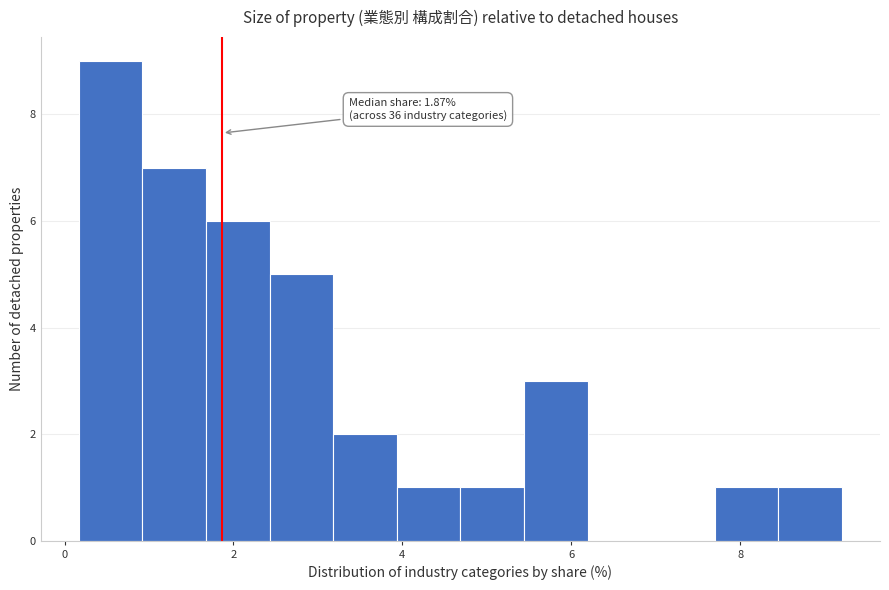

Read against the x-axis, roughly where is the centre of the tallest bar?

0.6